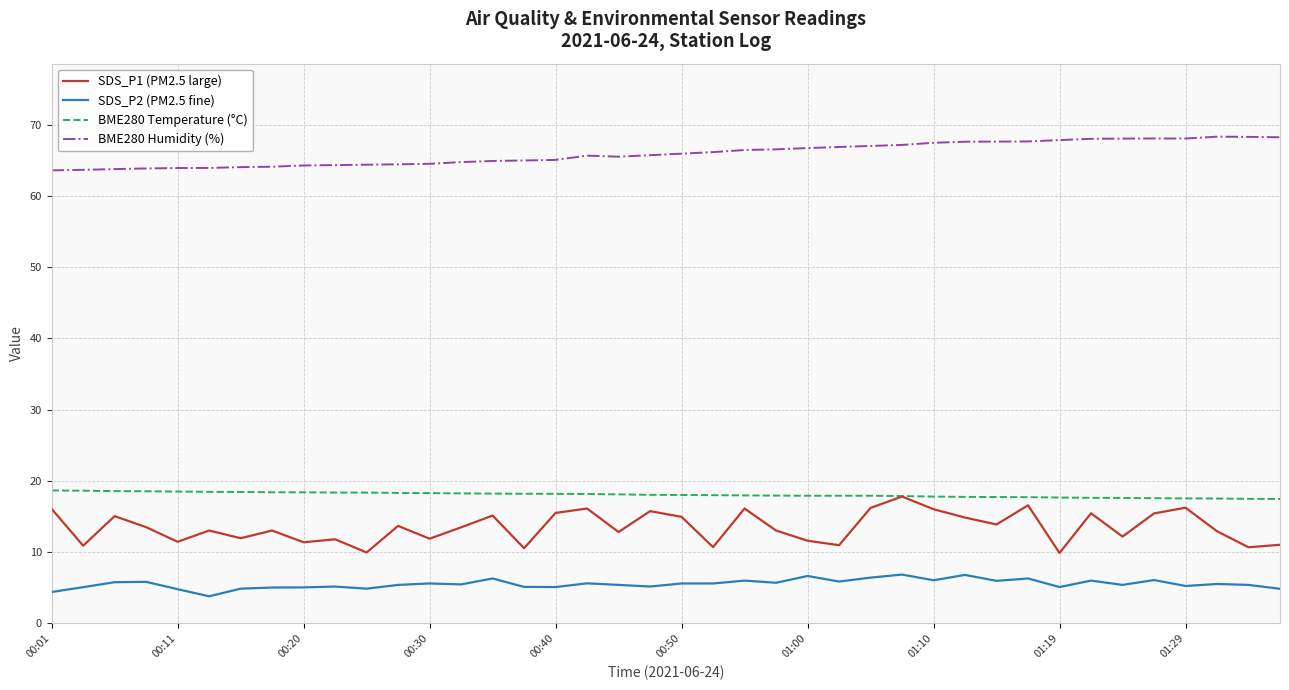

What is the lowest value of the BME280 Humidity (%) series?

63.6